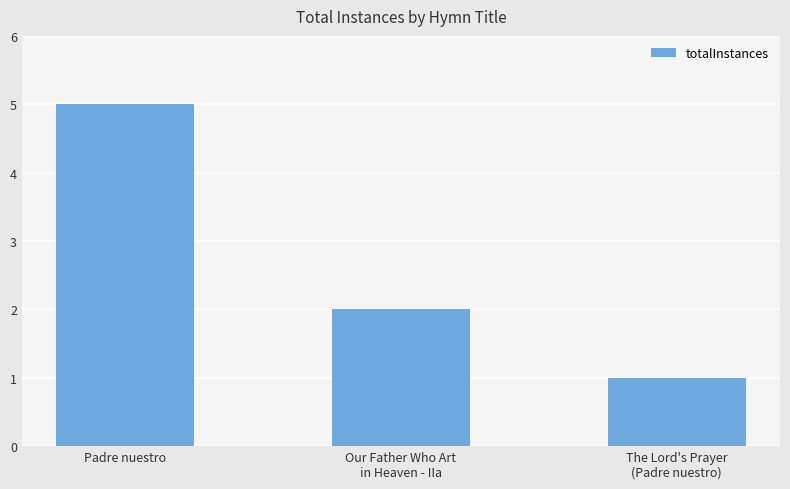

Reading left to right, what are all the values shown in this chart?

5	2	1